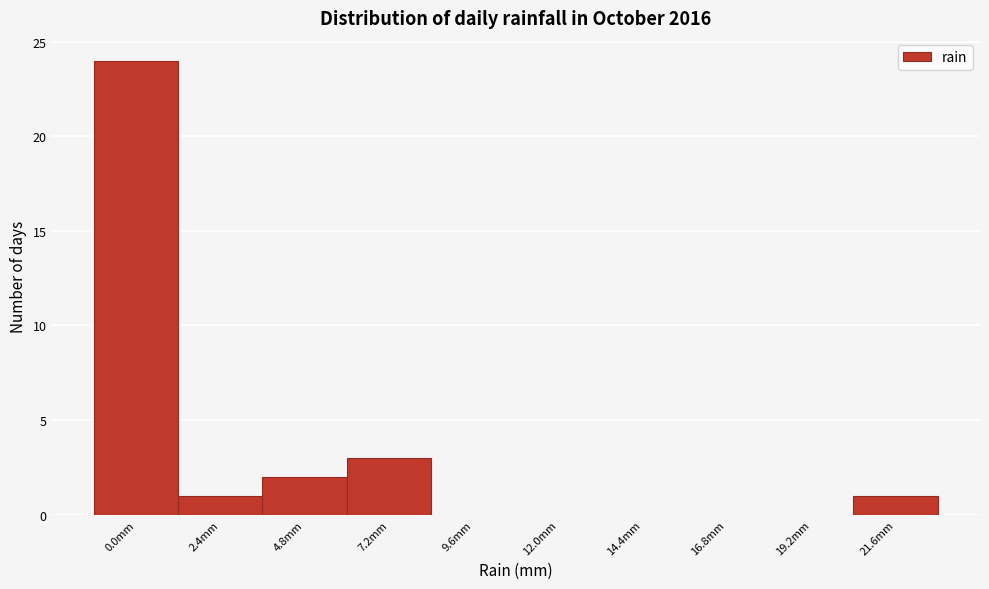

Reading left to right, list all the values displayed in this chart.

0.0mm=24	2.4mm=1	4.8mm=2	7.2mm=3	9.6mm=0	12.0mm=0	14.4mm=0	16.8mm=0	19.2mm=0	21.6mm=1